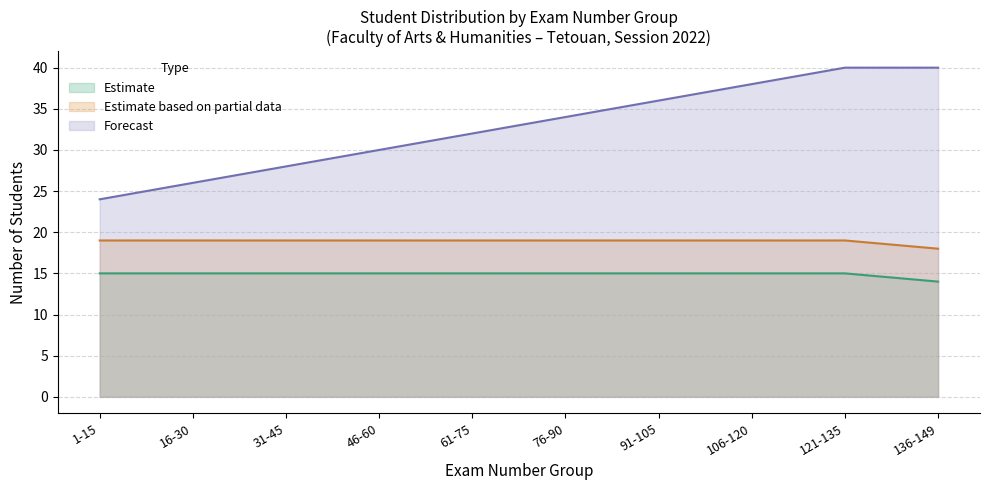

Rank the series at 106-120 from lowest to highest value.

Estimate, Estimate based on partial data, Forecast